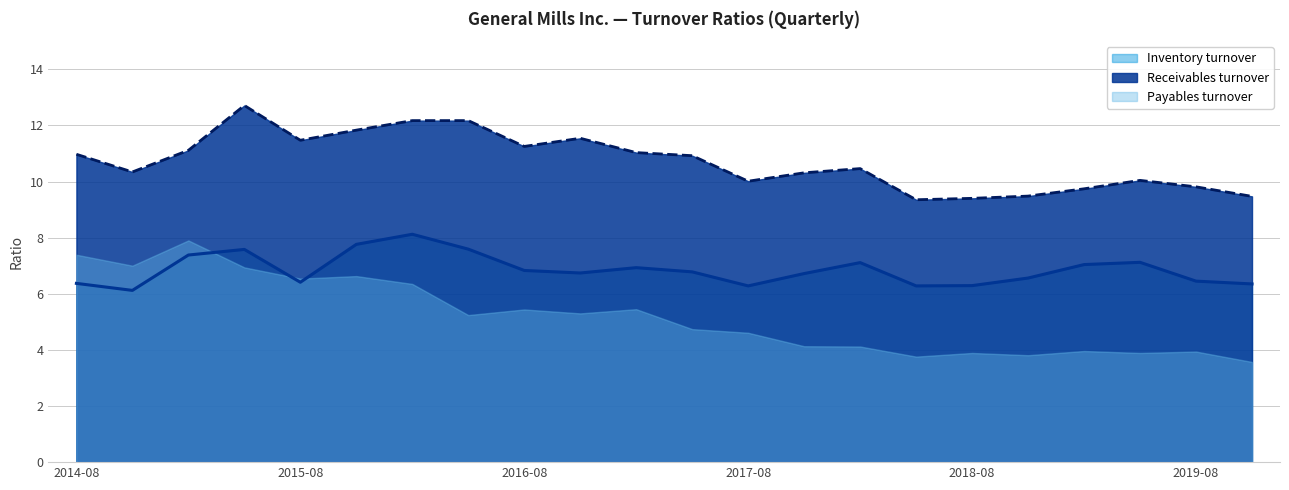

Which has a higher value, 19 or 20?

19